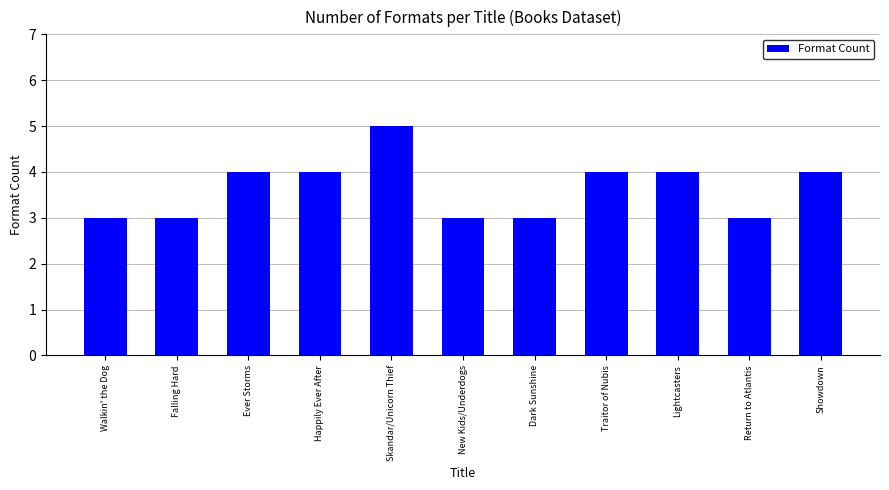

How many values are below 4?

5